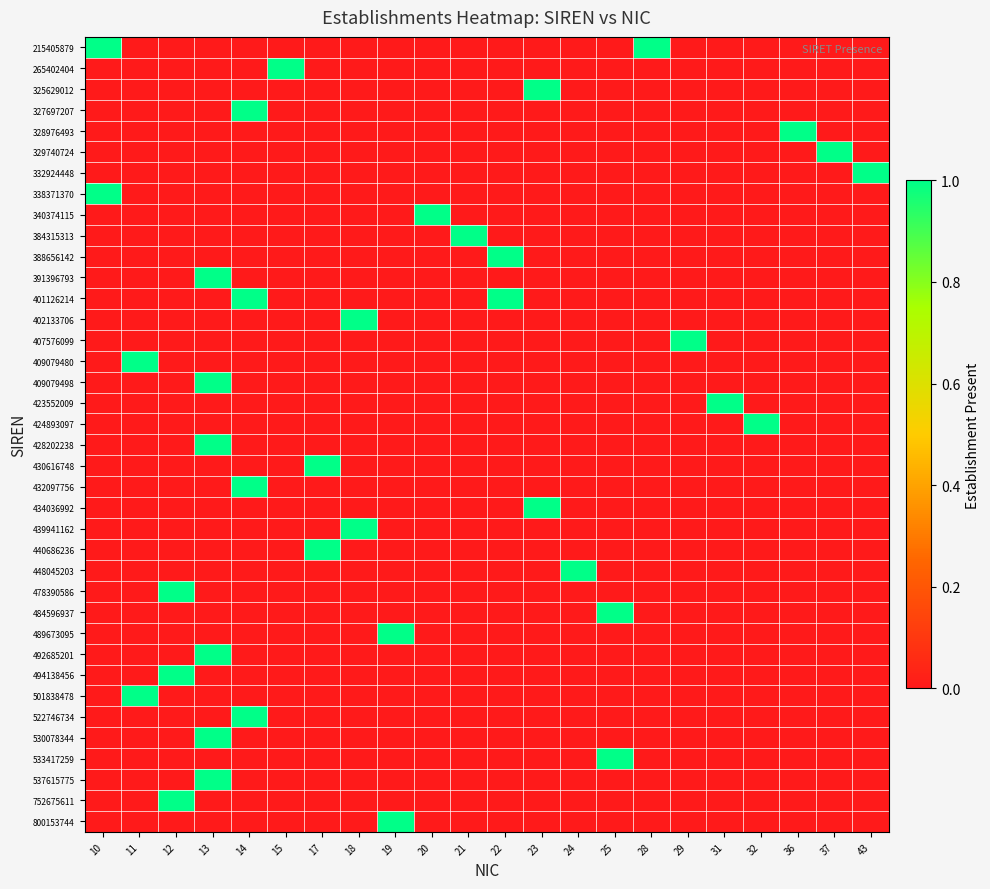

List the series in order of their peak value, highest first.

215405879, 265402404, 325629012, 327697207, 328976493, 329740724, 332924448, 338371370, 340374115, 384315313, 388656142, 391396793, 401126214, 402133706, 407576099, 409079480, 409079498, 423552009, 424893097, 428202238, 430616748, 432097756, 434036992, 439941162, 440686236, 448045203, 478390586, 484596937, 489673095, 492685201, 494138456, 501838478, 522746734, 530078344, 533417259, 537615775, 752675611, 800153744